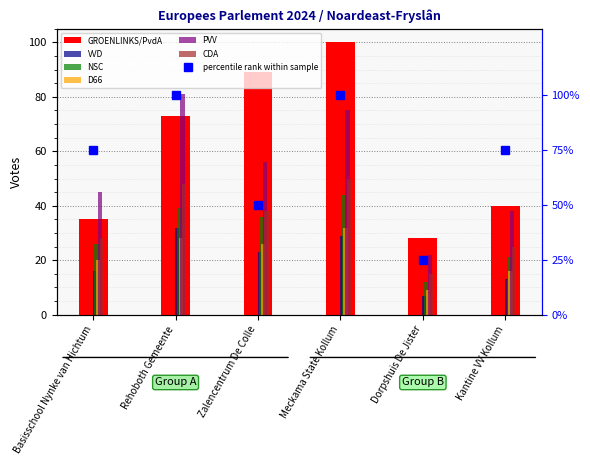

Reading left to right, extract all data points from this chart.

GROENLINKS/PvdA: 35	73	89	100	28	40
VVD: 16	32	23	29	7	13
NSC: 26	39	36	44	12	21
D66: 20	28	26	32	9	16
PVV: 45	81	56	75	22	38
CDA: 28	48	38	50	15	25